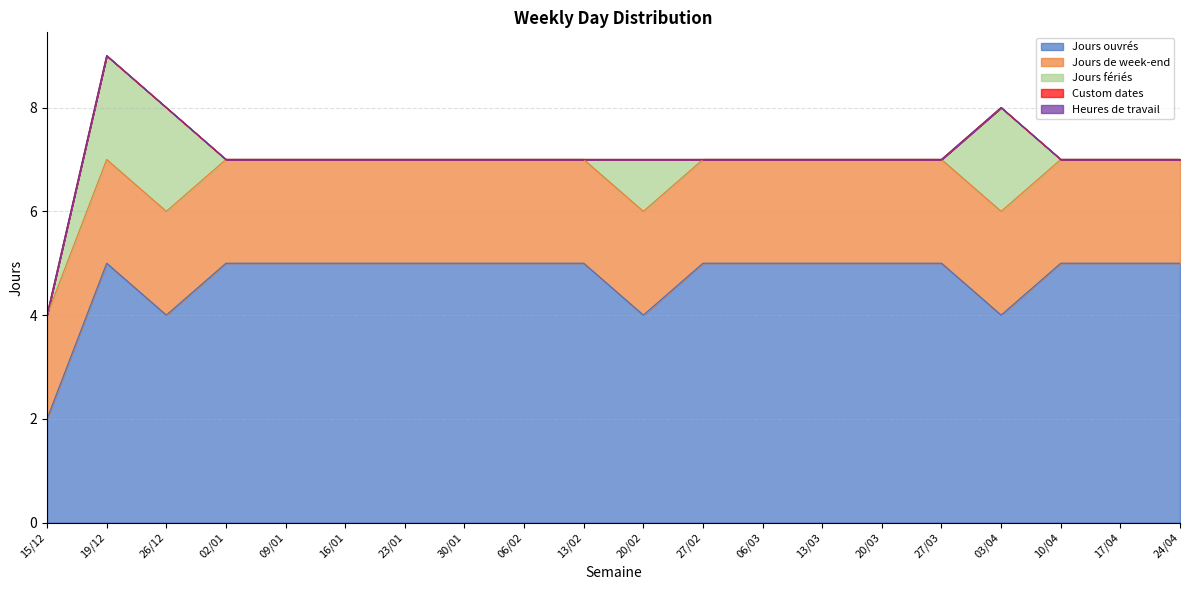

True or false: Jours de week-end and Custom dates cross at least once.

False